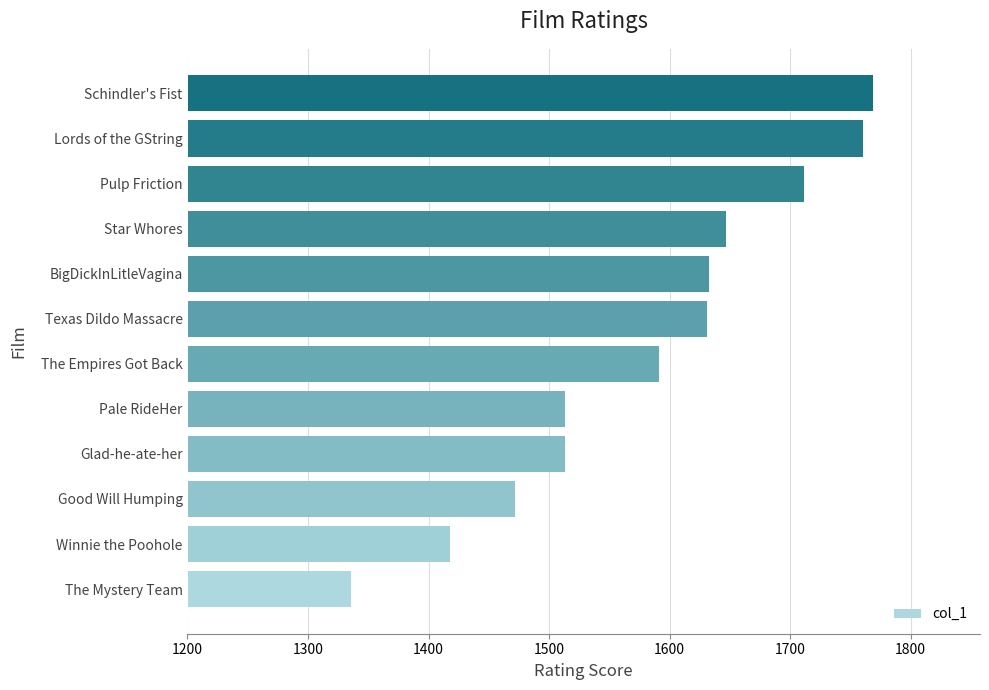

What is the minimum value shown in the chart?

1335.3